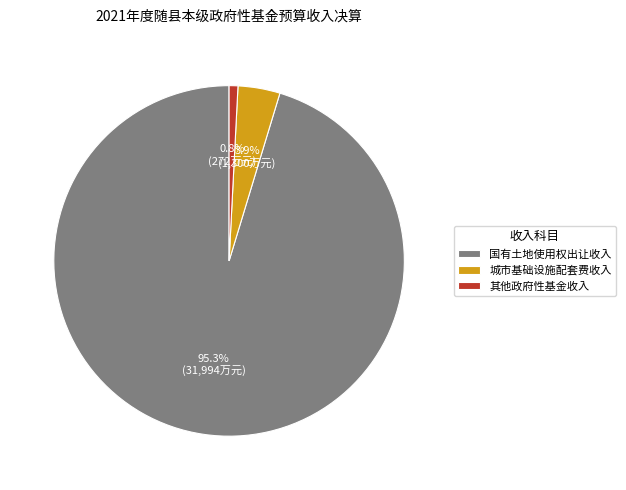

Does 国有土地使用权出让收入 account for over 50% of the chart?

Yes